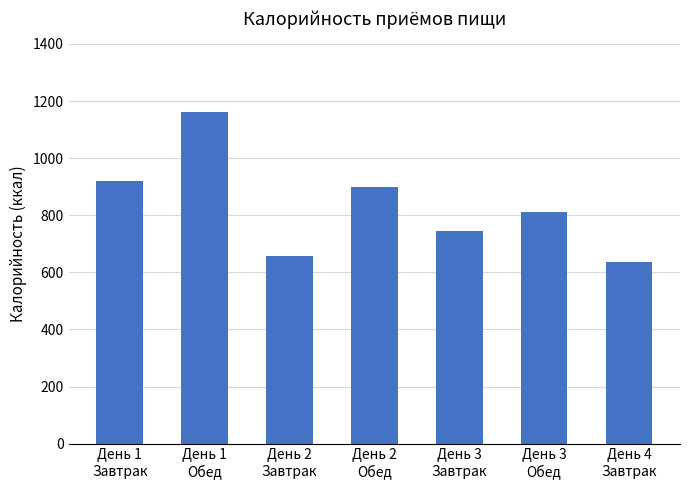

What is the maximum value shown in the chart?

1159.9